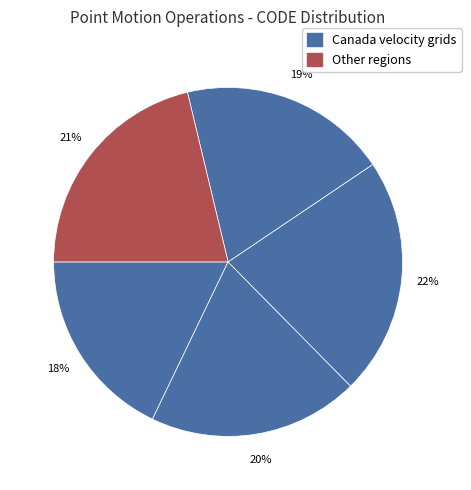

Count the number of slices in the pie.

5